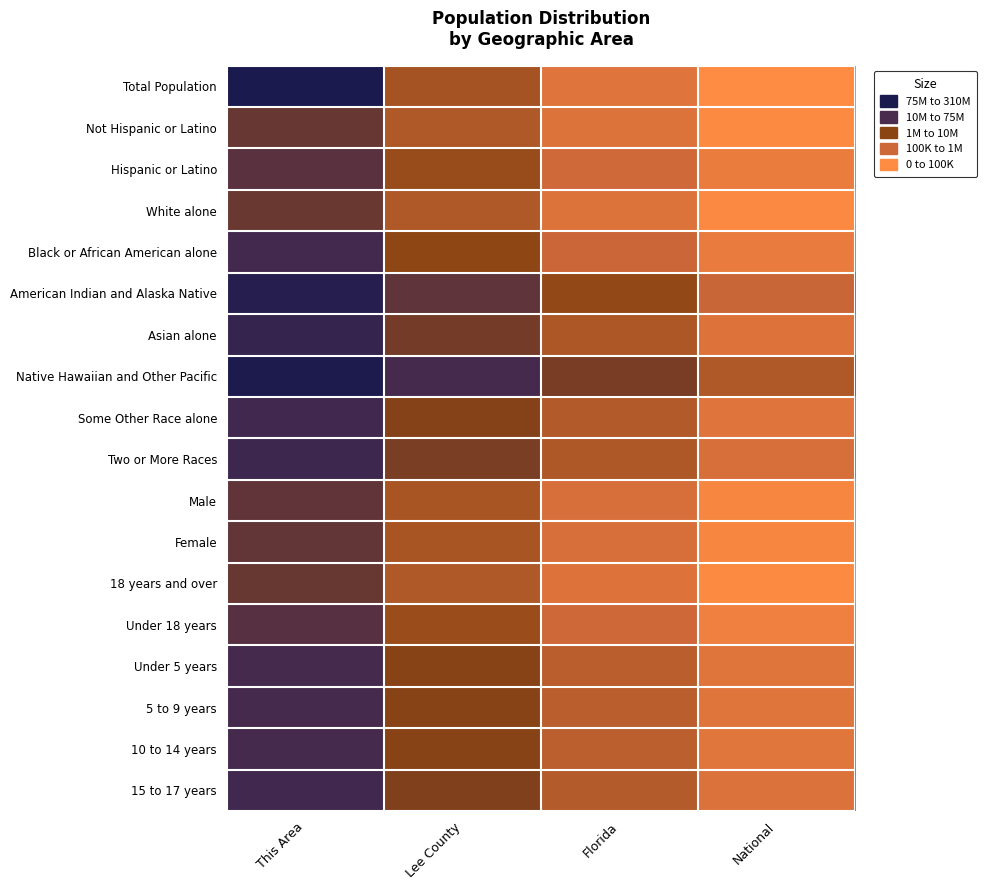

Reading left to right, transcribe all the data shown in this chart.

Total Population: This Area=1.8	Lee County=12.4	Florida=16.7	National=19.5
Not Hispanic or Latino: This Area=8.2	Lee County=13.1	Florida=16.5	National=19.4
Hispanic or Latino: This Area=7.3	Lee County=11.6	Florida=15.3	National=17.7
White alone: This Area=8.4	Lee County=13.1	Florida=16.5	National=19.2
Black or African American alone: This Area=5.7	Lee County=10.8	Florida=14.9	National=17.5
American Indian and Alaska Native: This Area=2.9	Lee County=7.7	Florida=11.2	National=14.9
Asian alone: This Area=4.3	Lee County=9.0	Florida=13.0	National=16.5
Native Hawaiian and Other Pacific: This Area=2.1	Lee County=5.9	Florida=9.4	National=13.2
Some Other Race alone: This Area=5.4	Lee County=10.3	Florida=13.4	National=16.8
Two or More Races: This Area=5.3	Lee County=9.5	Florida=13.1	National=16.0
Male: This Area=7.8	Lee County=12.6	Florida=16.0	National=18.8
Female: This Area=7.9	Lee County=12.7	Florida=16.1	National=18.9
18 years and over: This Area=8.3	Lee County=13.1	Florida=16.5	National=19.3
Under 18 years: This Area=7.2	Lee County=11.7	Florida=15.2	National=18.1
Under 5 years: This Area=5.9	Lee County=10.4	Florida=13.9	National=16.8
5 to 9 years: This Area=5.9	Lee County=10.4	Florida=13.9	National=16.8
10 to 14 years: This Area=5.9	Lee County=10.4	Florida=13.9	National=16.8
15 to 17 years: This Area=5.4	Lee County=9.9	Florida=13.5	National=16.4